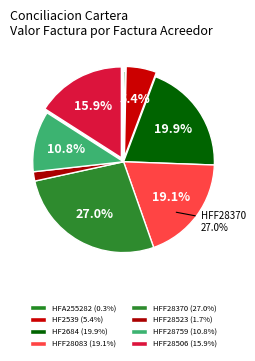

Is there a majority slice in this chart?

No